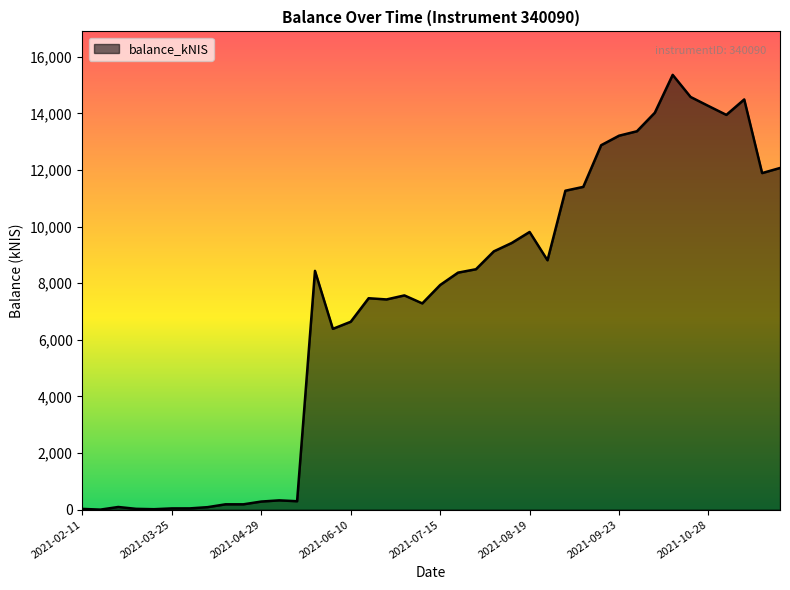

What is the maximum value shown in the chart?

15357.4